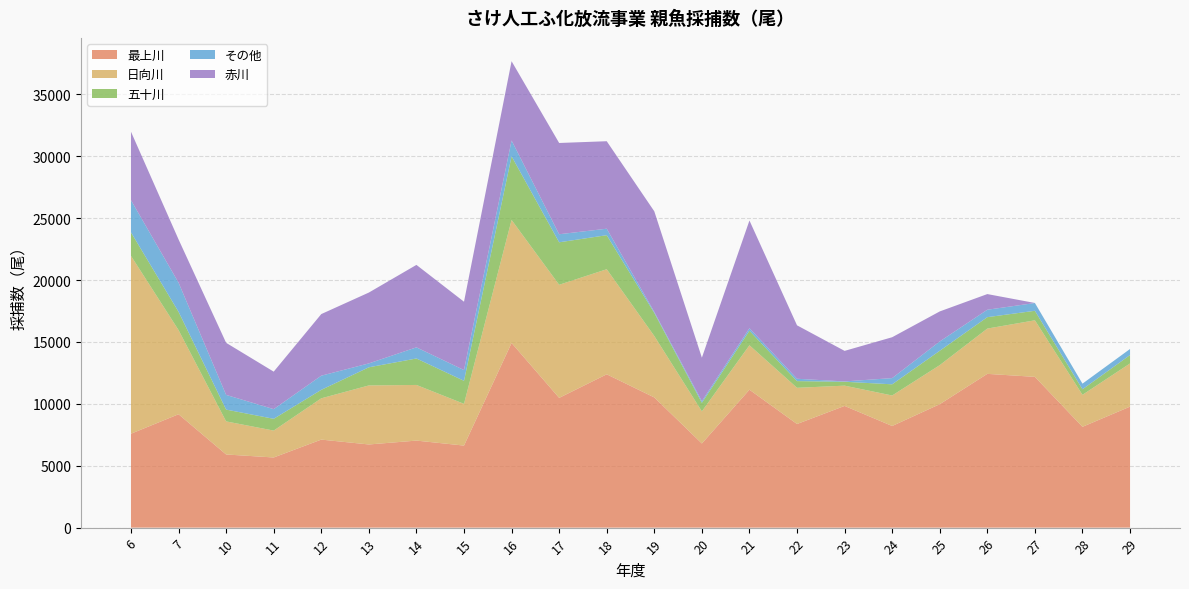

What is the minimum value for 最上川?

5668